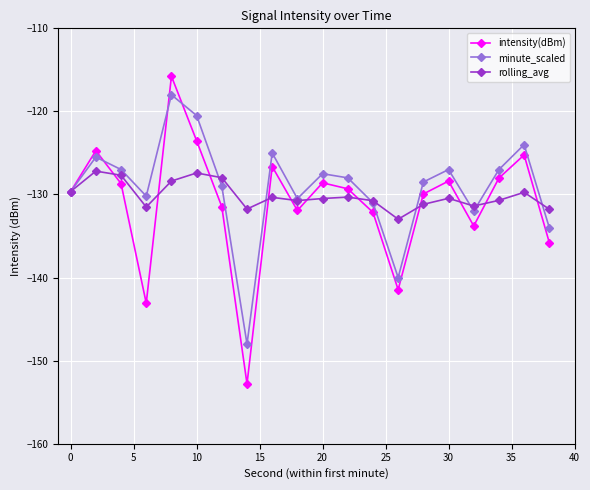

Rank the series by their average value, from highest to lowest.

minute_scaled, rolling_avg, intensity(dBm)